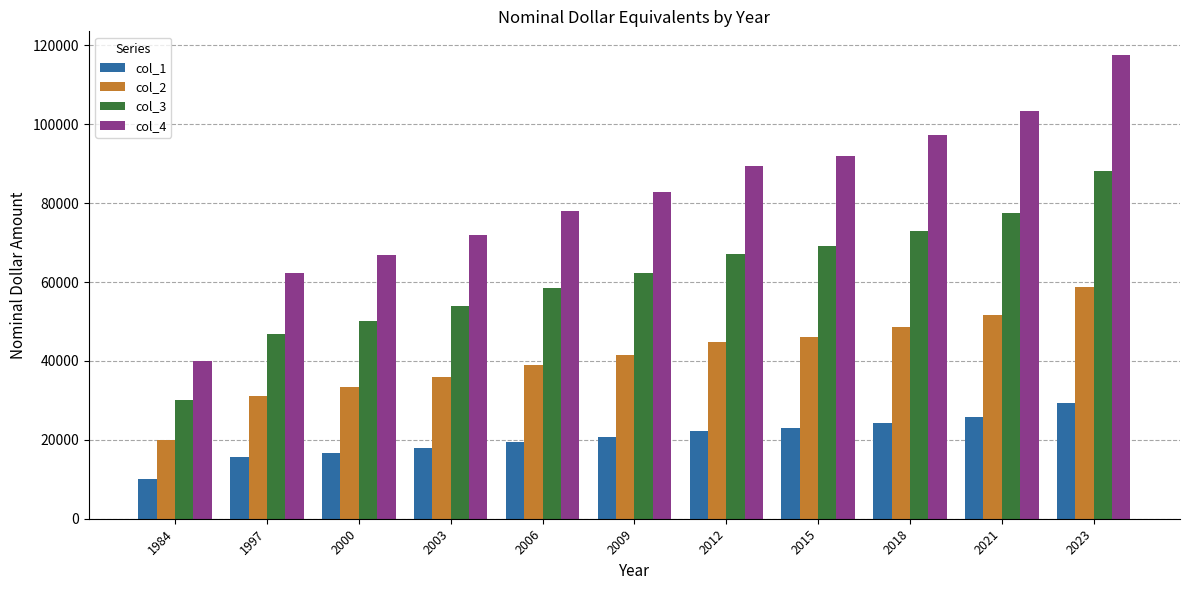

Which series changed the most between 2009 and 2012?

col_4